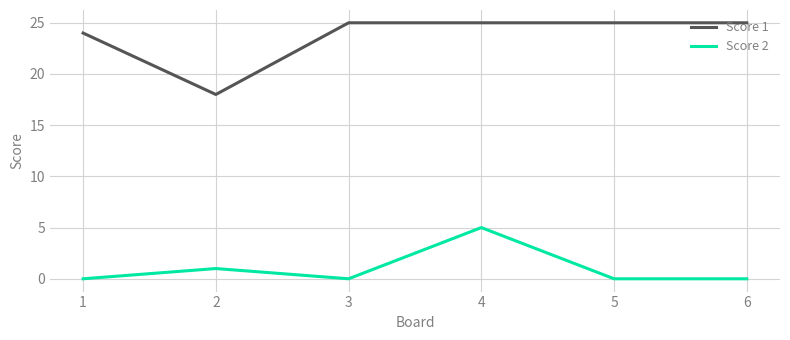

True or false: Score 2 and Score 1 intersect in this chart.

False